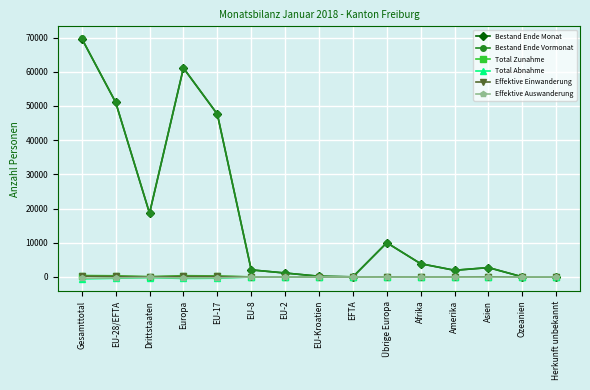

Which series has the largest range (max minus min)?

Bestand Ende Vormonat